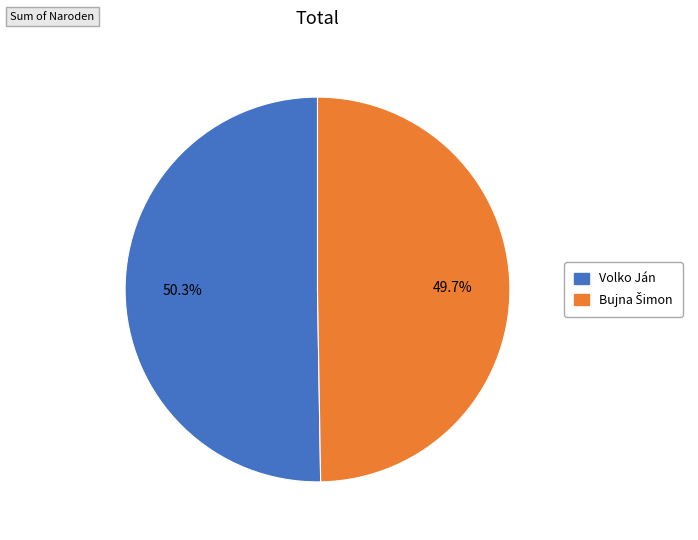

How much of the chart is everything except Volko Ján?

49.7%